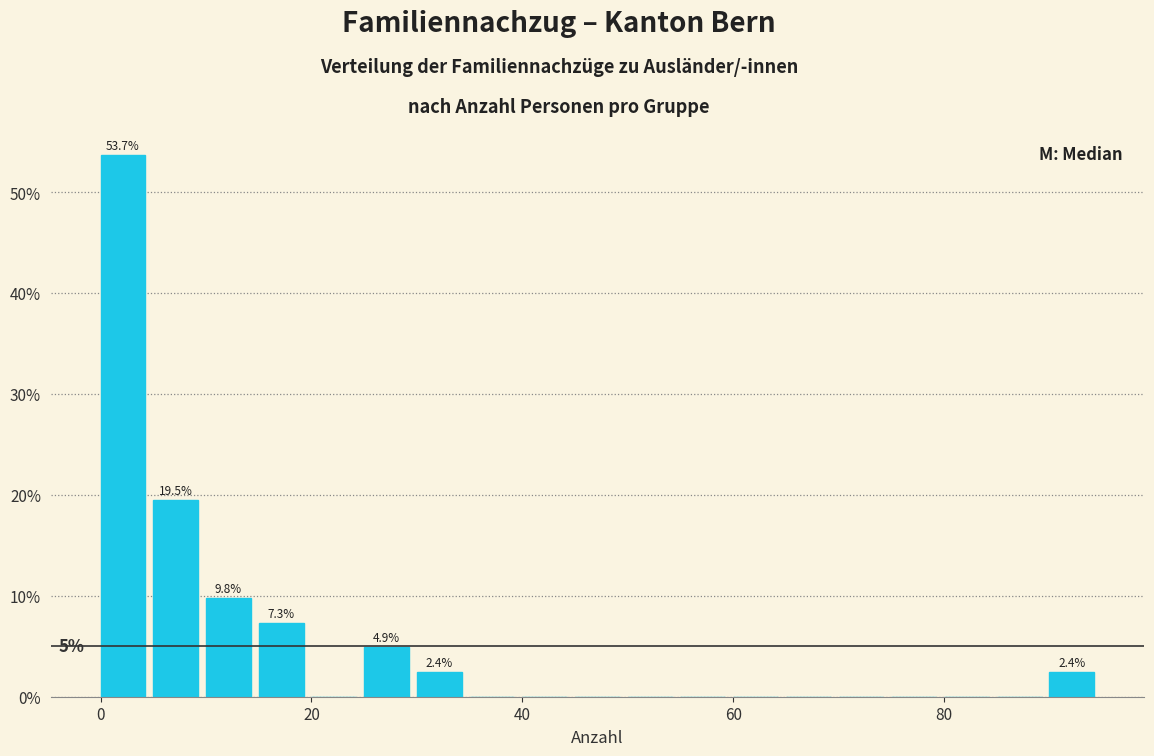

Around what value on the x-axis is the tallest bar? Give the approximate position of its centre, as read against the axis.

2